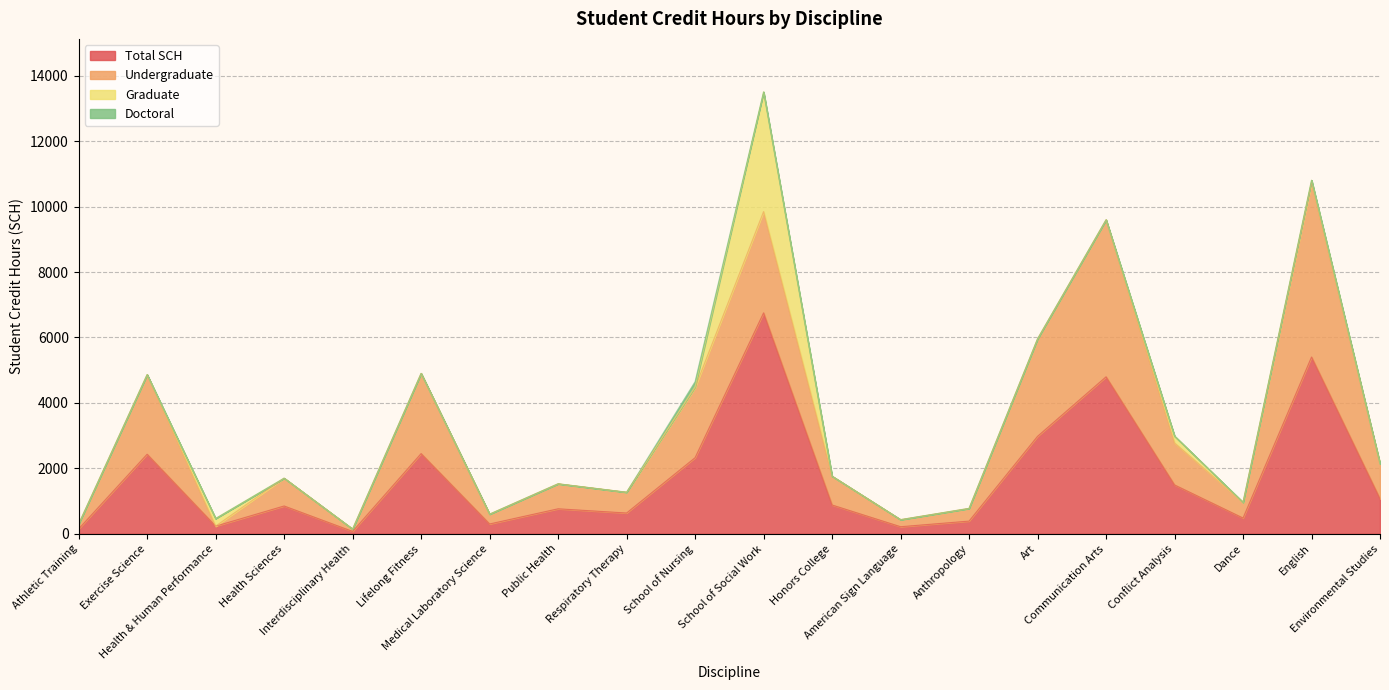

List the labels in order of Graduate value, smallest first.

Athletic Training, Exercise Science, Health Sciences, Interdisciplinary Health, Lifelong Fitness, Medical Laboratory Science, Public Health, Respiratory Therapy, Honors College, American Sign Language, Anthropology, Art, Communication Arts, Dance, Environmental Studies, School of Nursing, English, Conflict Analysis, Health & Human Performance, School of Social Work